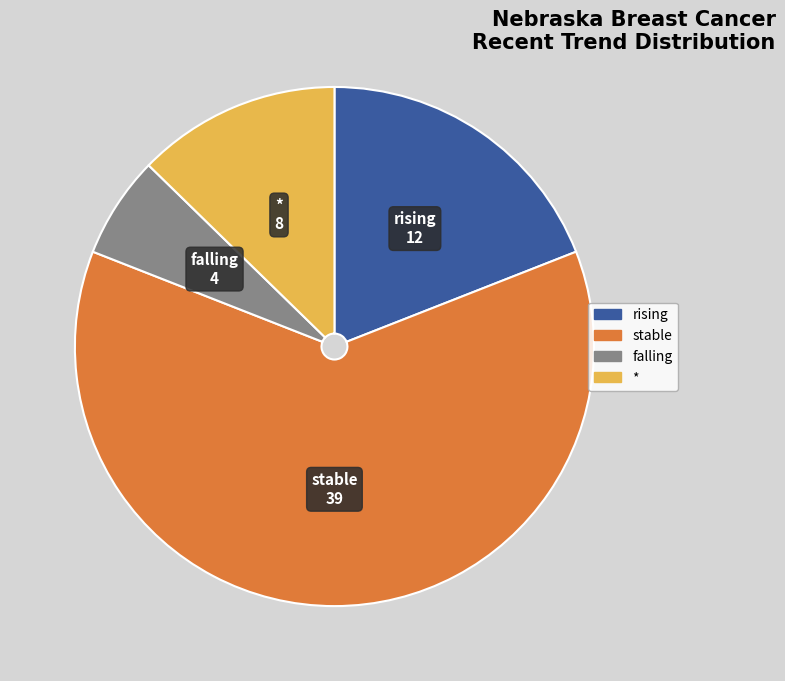

Do falling and * together represent more than half of the pie?

No